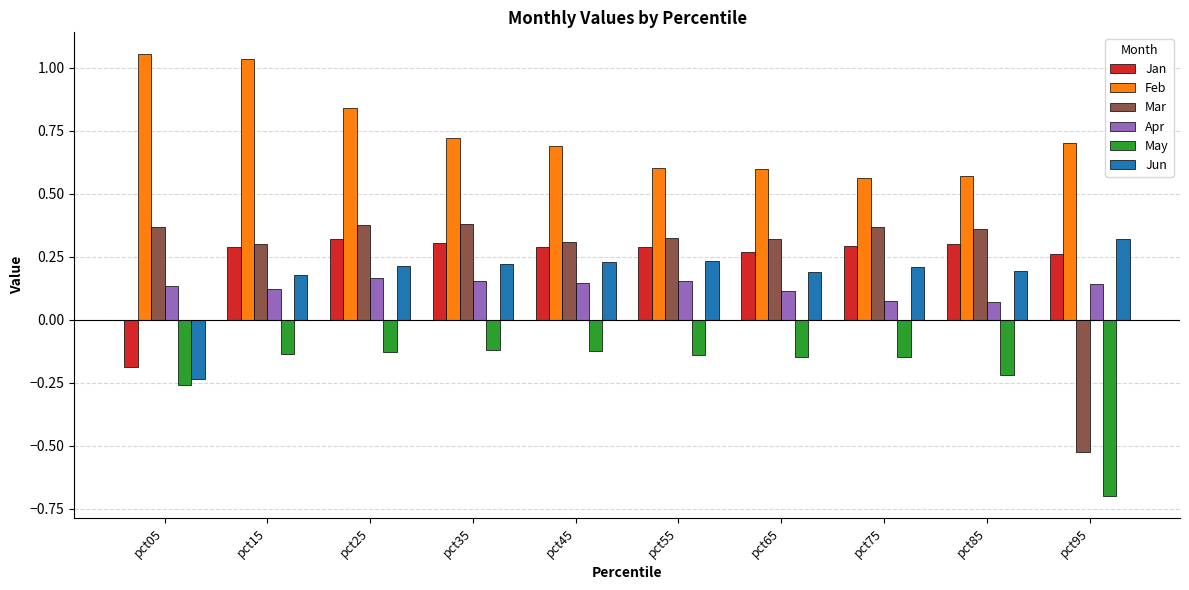

Which category has the lowest value in the Jun series?

pct05